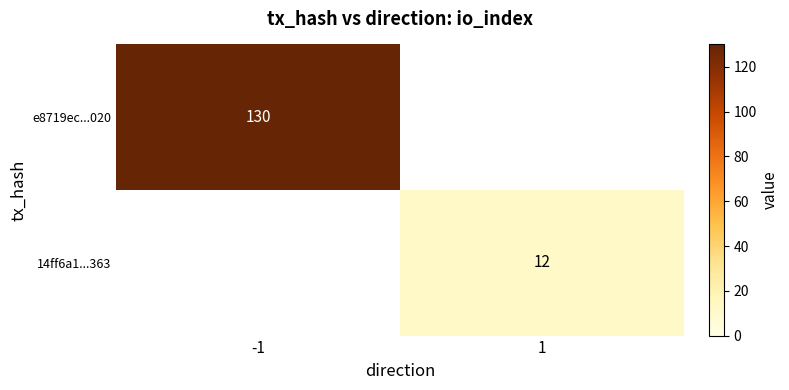

The e8719ec...020 series shows 41 at -1. True or false?

False